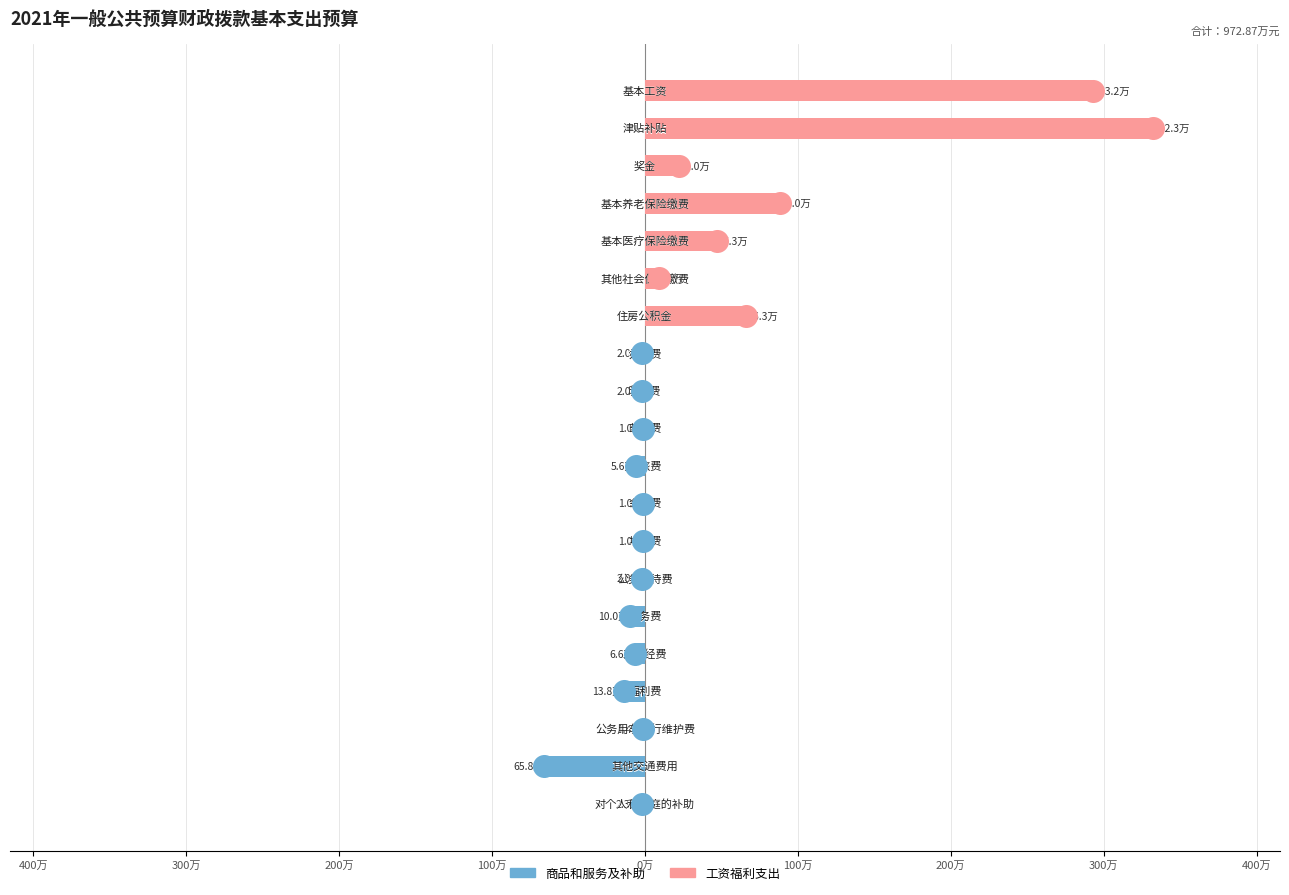

Which series has the largest total across all categories?

工资福利支出